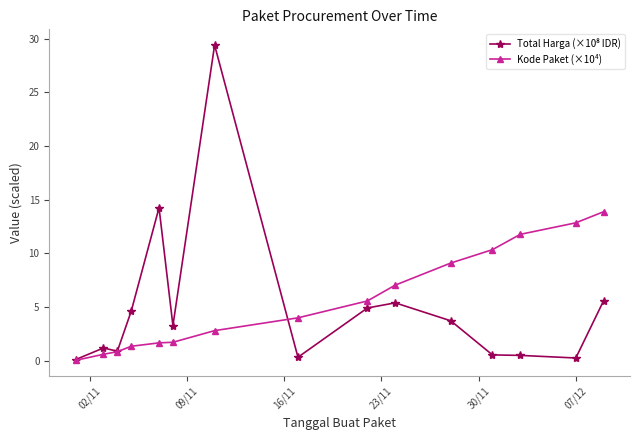

What is the maximum value shown in the chart?

29.4